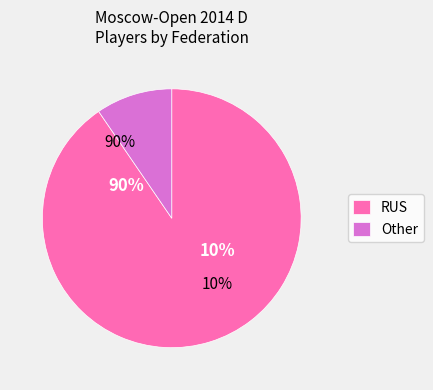

To the nearest percent, what is the combined percentage of Other and RUS?

100%